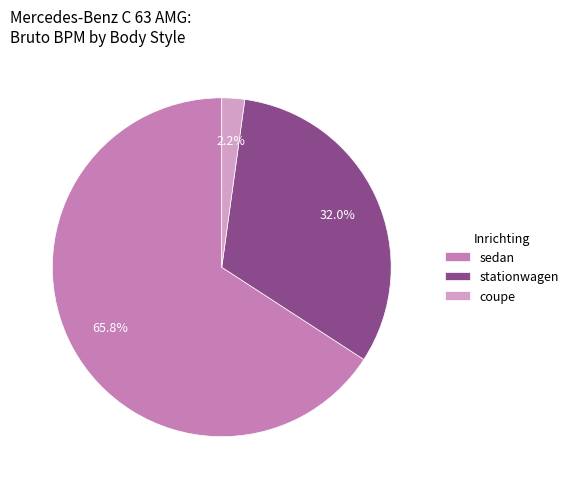

Which slice is the smallest?

coupe